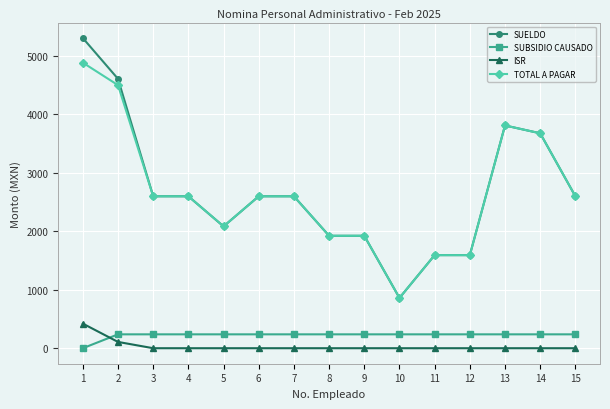

At how many categories does at least one series exceed 3897?

2